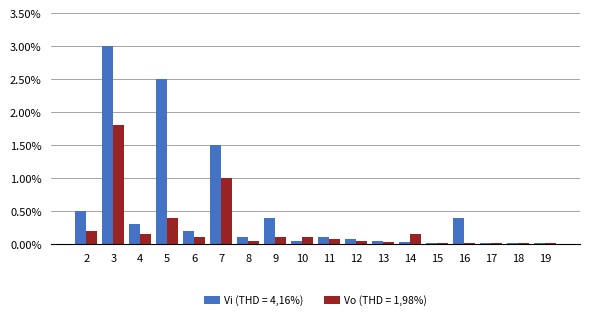

Which series has the largest total across all categories?

Vi (THD = 4,16%)